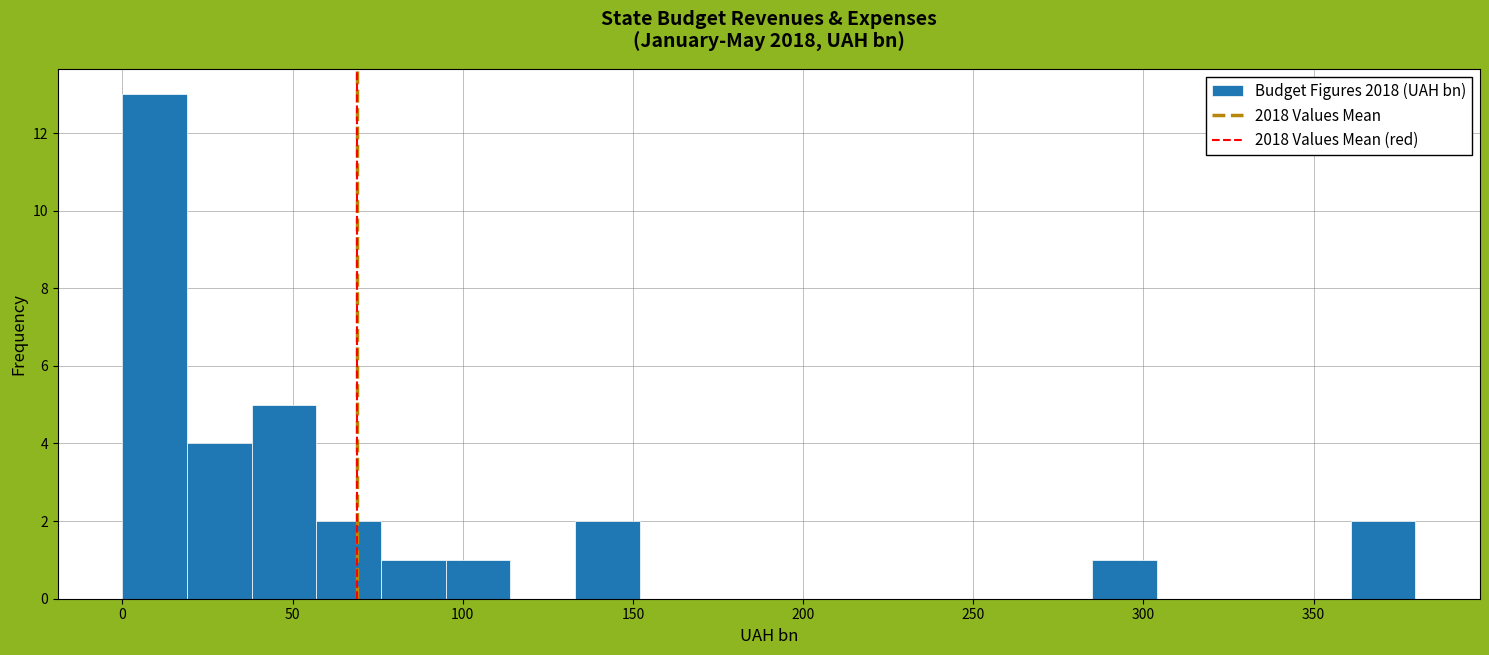

Around what value on the x-axis is the tallest bar? Give the approximate position of its centre, as read against the axis.

10